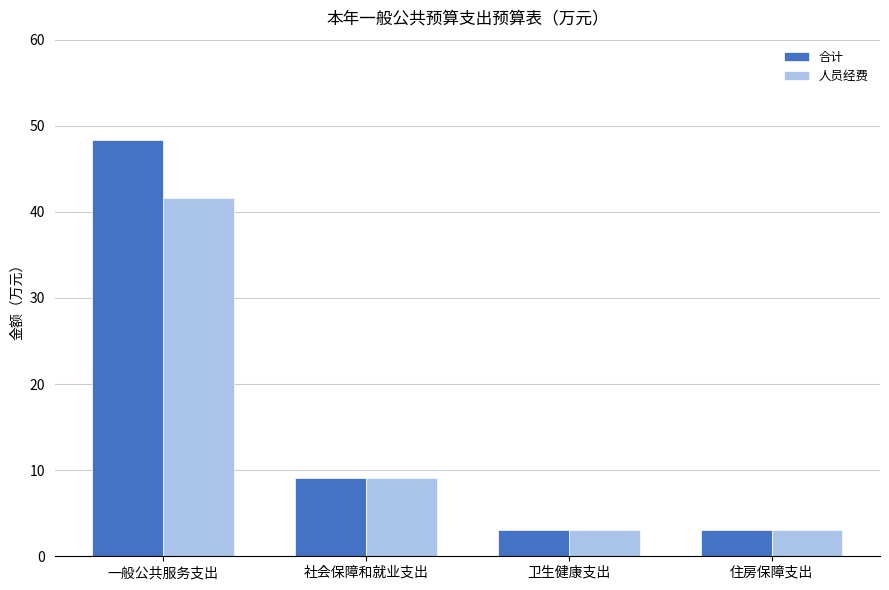

Which series changed the most between 一般公共服务支出 and 住房保障支出?

合计